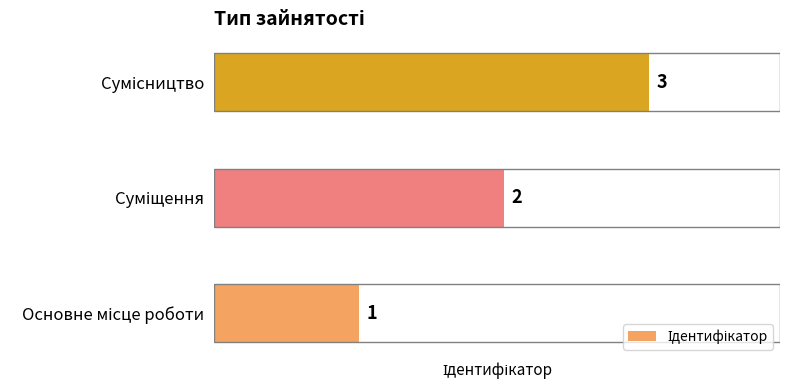

How many values are between 1 and 3?

3